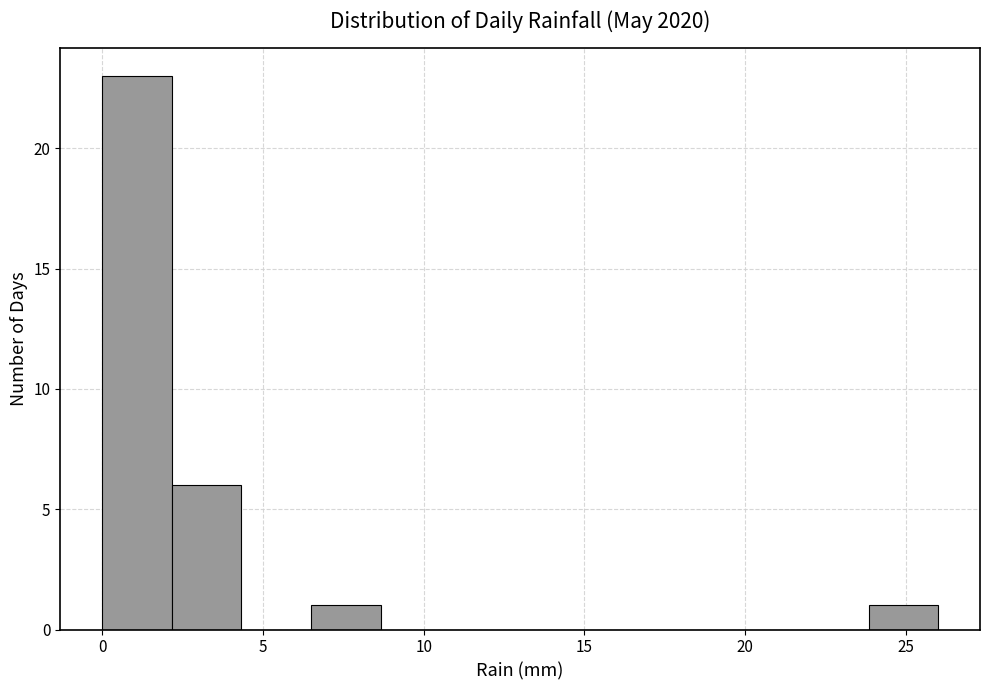

Which range on the x-axis has the tallest bar?

0.0 to 2.0